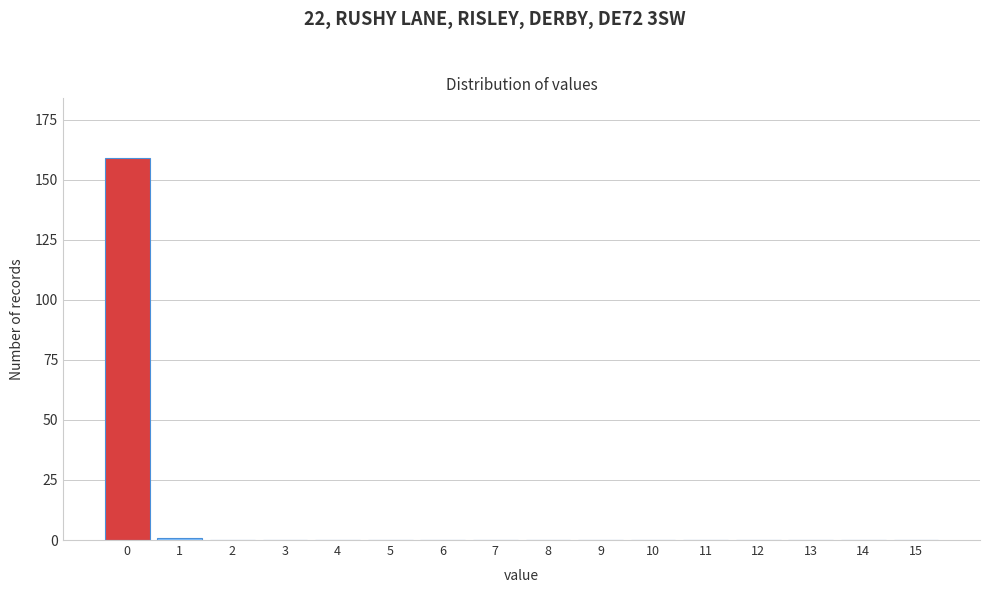

Reading left to right, transcribe all the data shown in this chart.

0=159	1=1	2=0	3=0	4=0	5=0	6=0	7=0	8=0	9=0	10=0	11=0	12=0	13=0	14=0	15=0